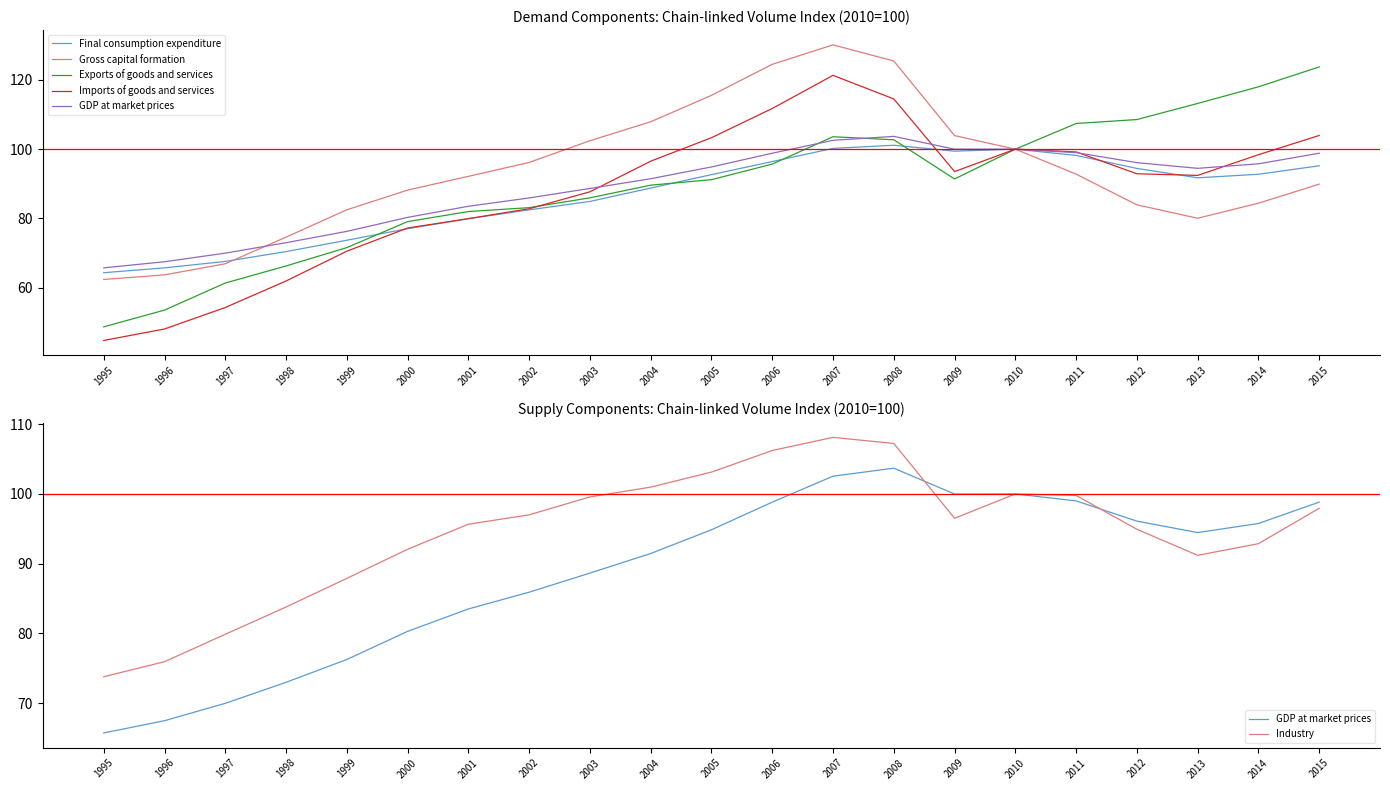

How many lines are shown in the chart?

6